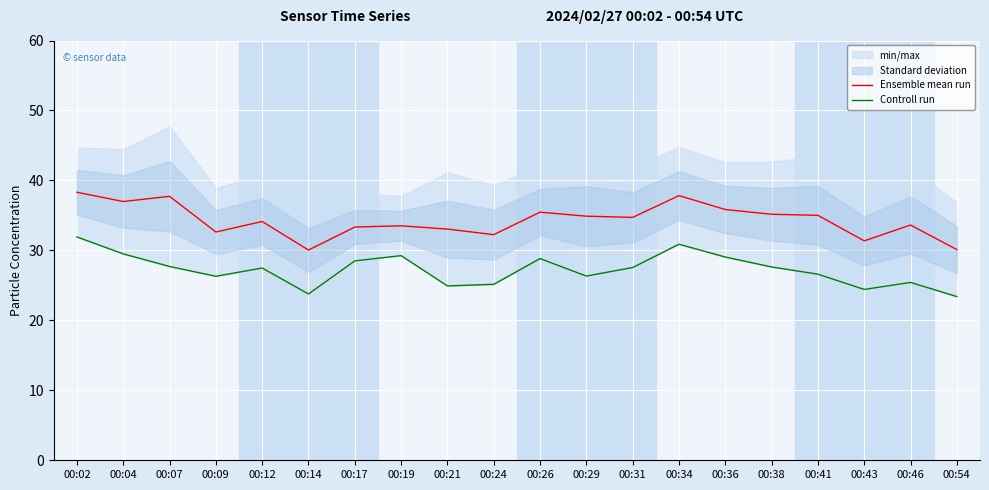

Reading left to right, transcribe all the data shown in this chart.

Ensemble mean run: 00:02=38.3	00:04=37.0	00:07=37.7	00:09=32.6	00:12=34.1	00:14=30.0	00:17=33.3	00:19=33.5	00:21=33.0	00:24=32.2	00:26=35.5	00:29=34.9	00:31=34.7	00:34=37.8	00:36=35.8	00:38=35.2	00:41=35.0	00:43=31.4	00:46=33.6	00:54=30.1
Controll run: 00:02=31.9	00:04=29.5	00:07=27.7	00:09=26.3	00:12=27.5	00:14=23.8	00:17=28.5	00:19=29.2	00:21=24.9	00:24=25.1	00:26=28.8	00:29=26.3	00:31=27.6	00:34=30.9	00:36=29.1	00:38=27.6	00:41=26.6	00:43=24.4	00:46=25.4	00:54=23.4